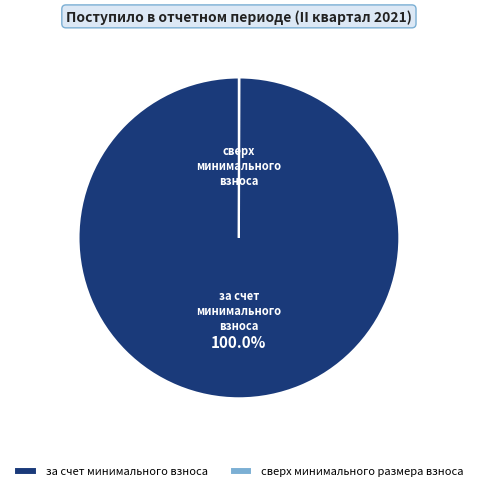

Which slice represents more than half of the pie?

за счет минимального взноса